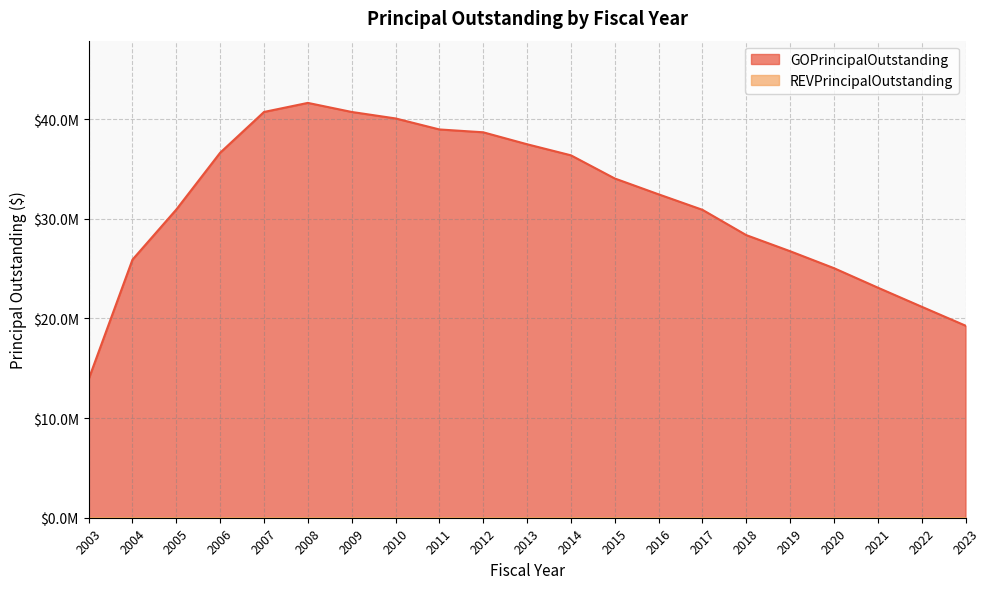

Rank the categories by value from highest to lowest.

2008, 2007, 2009, 2010, 2011, 2012, 2013, 2006, 2014, 2015, 2016, 2005, 2017, 2018, 2019, 2004, 2020, 2021, 2022, 2023, 2003